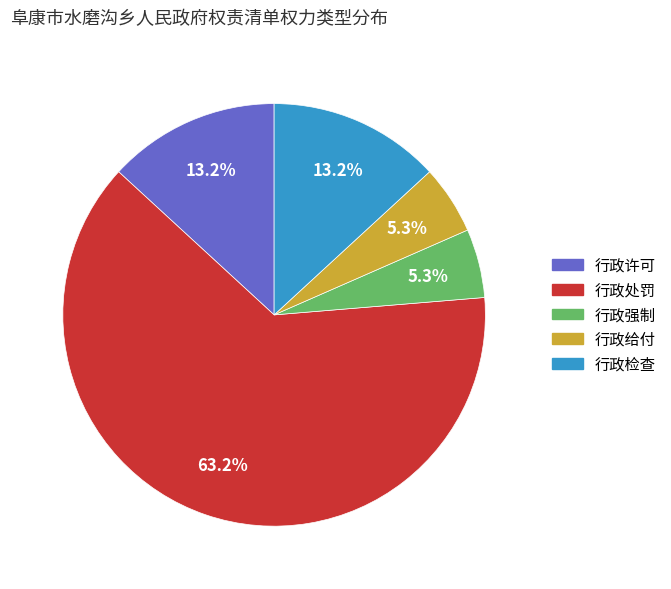

What percentage is the 行政检查 slice, to the nearest percent?

13%